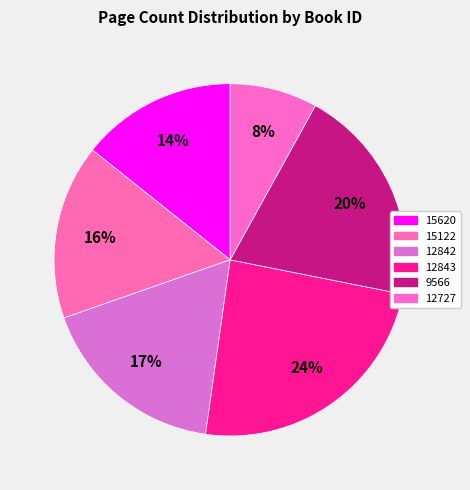

Count the number of slices in the pie.

6